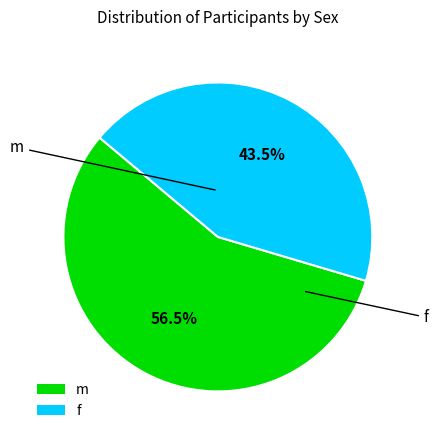

Rank the categories by value from highest to lowest.

m, f